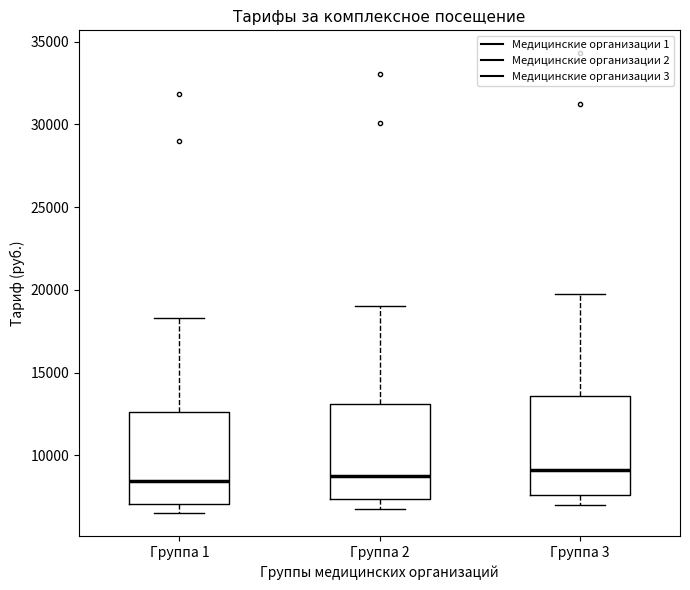

Reading left to right, read every box against the y-axis: the position of its median line, the range the box covers, and the ends of its whiskers. The values are not printed on the chart, so give them approximately, as read against the axis.

Группа 1: median 8500, box 7000 to 12500, whiskers 6500 to 18500
Группа 2: median 9000, box 7500 to 13000, whiskers 7000 to 19000
Группа 3: median 9000, box 7500 to 13500, whiskers 7000 to 19500